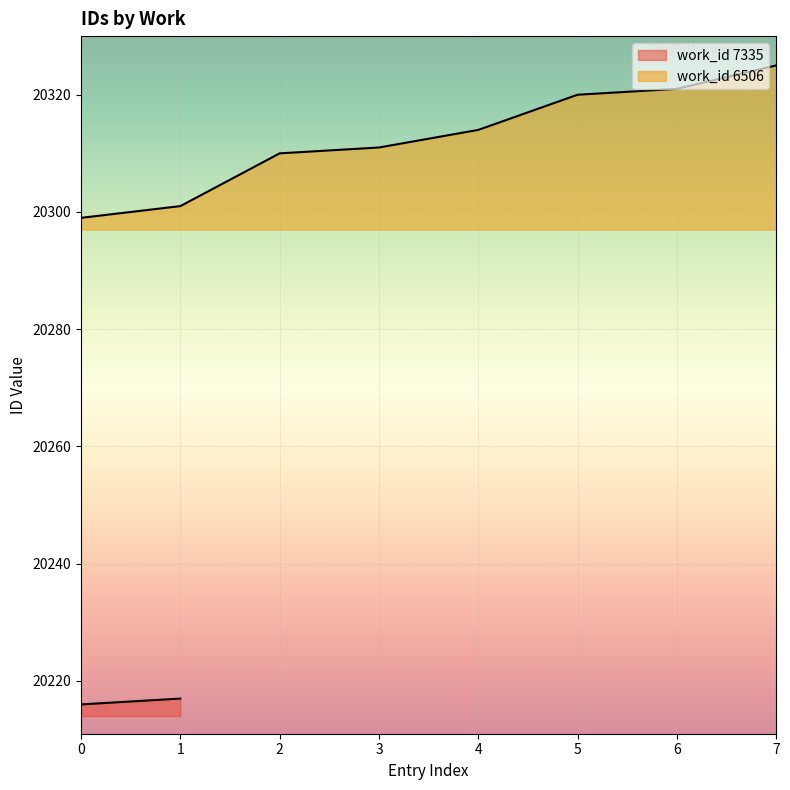

What is the greatest value displayed?

20325